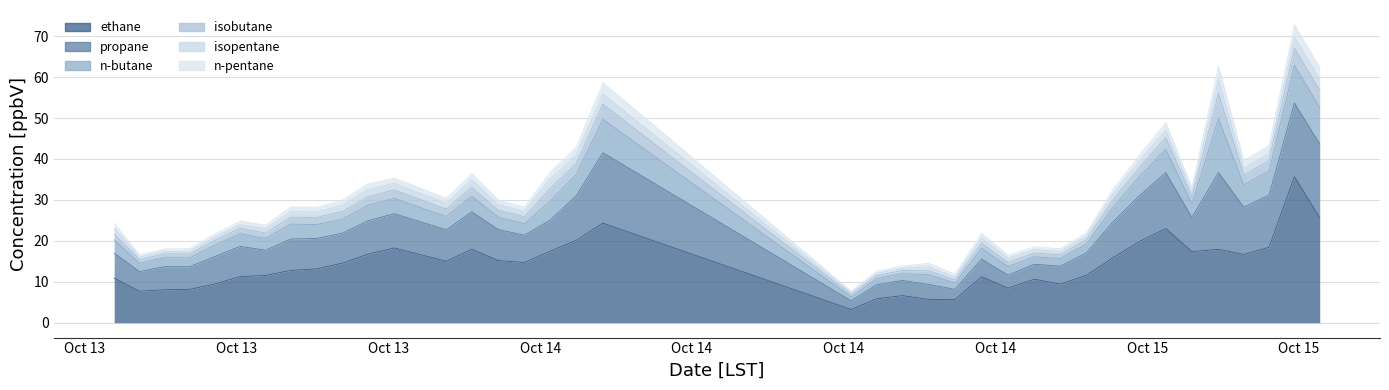

What is the highest value of the n-butane_[ppbV] series?

13.2